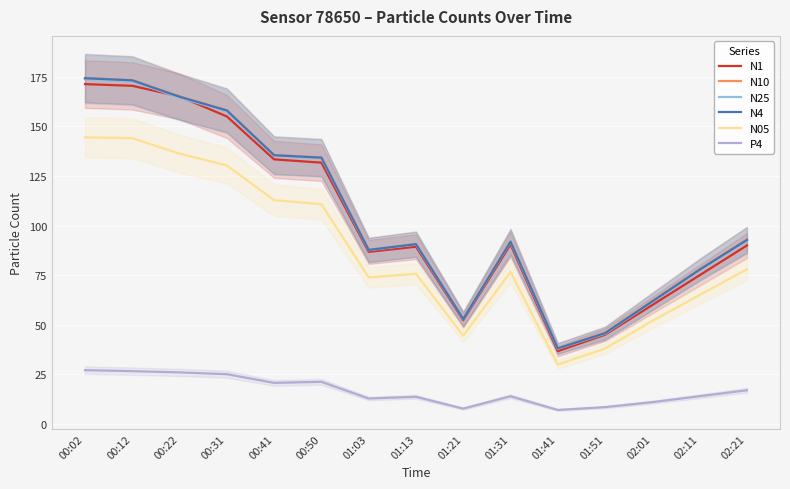

Is it true that P4 equals 20.3 at 01:31?

False